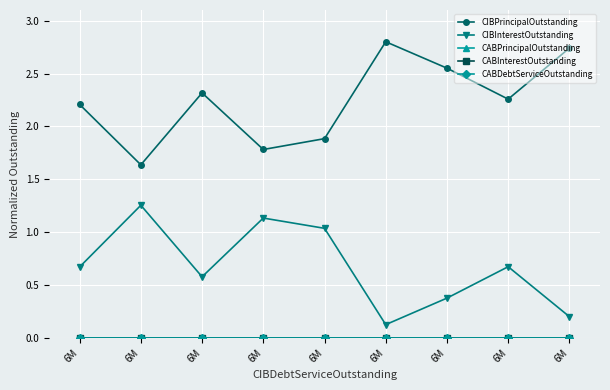

What is the total value across all series at 6M?

2.9